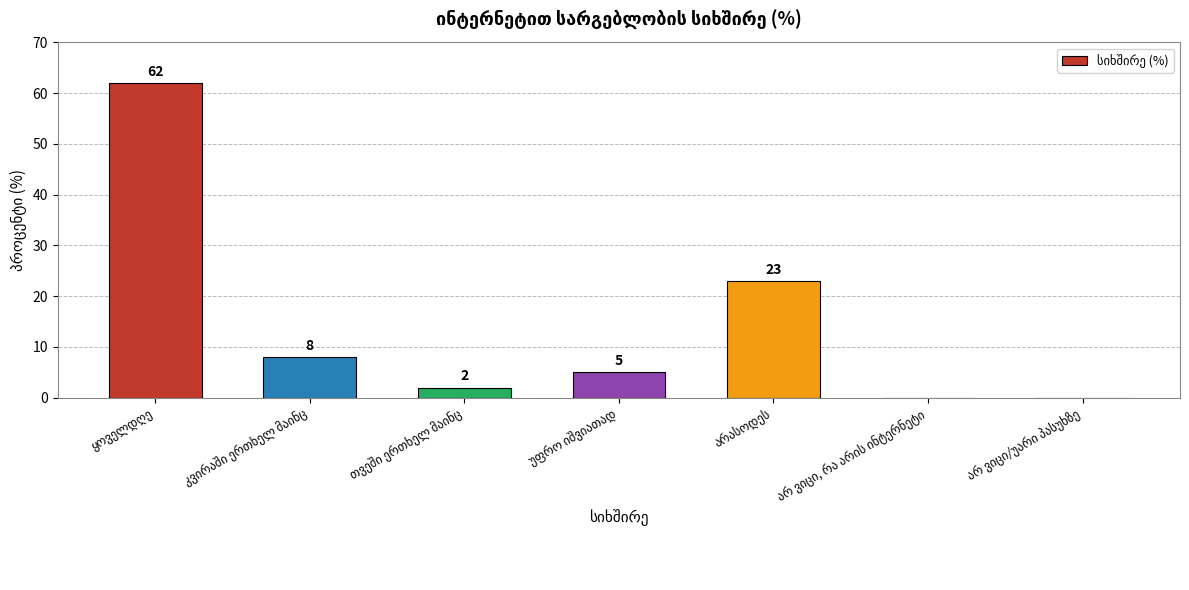

What is the sum of all values?

100